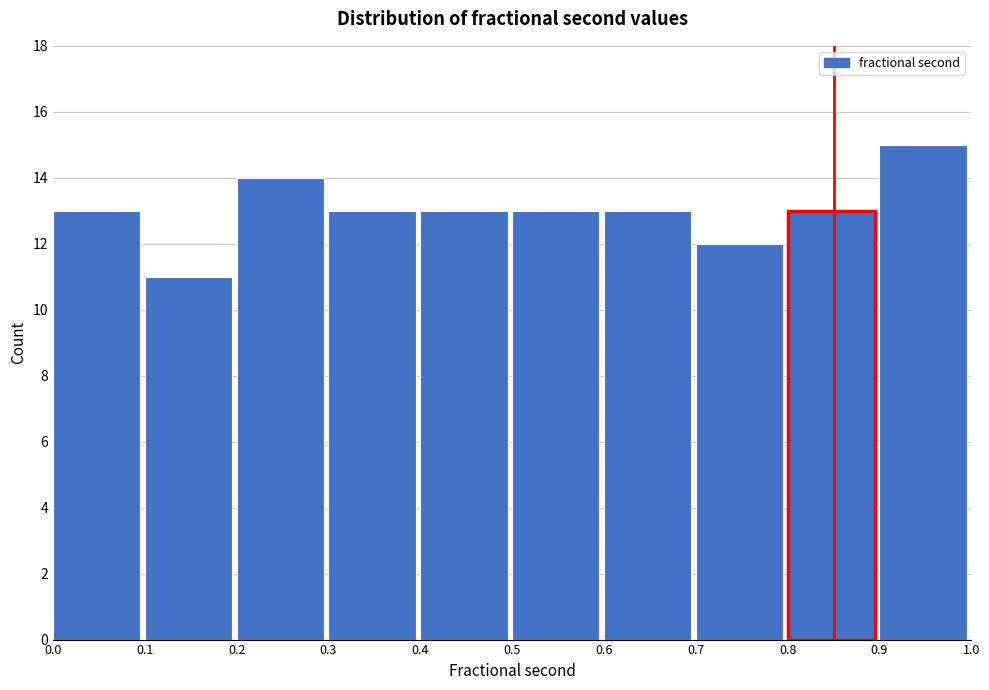

Reading left to right, transcribe this chart: for each bar, give the range it covers on the x-axis and its height. The values are not printed on the chart, so give them approximately, as read against the axis.

0.0 to 0.1: 13
0.1 to 0.2: 11
0.2 to 0.3: 14
0.3 to 0.4: 13
0.4 to 0.5: 13
0.5 to 0.6: 13
0.6 to 0.7: 13
0.7 to 0.8: 12
0.8 to 0.9: 13
0.9 to 1.0: 15